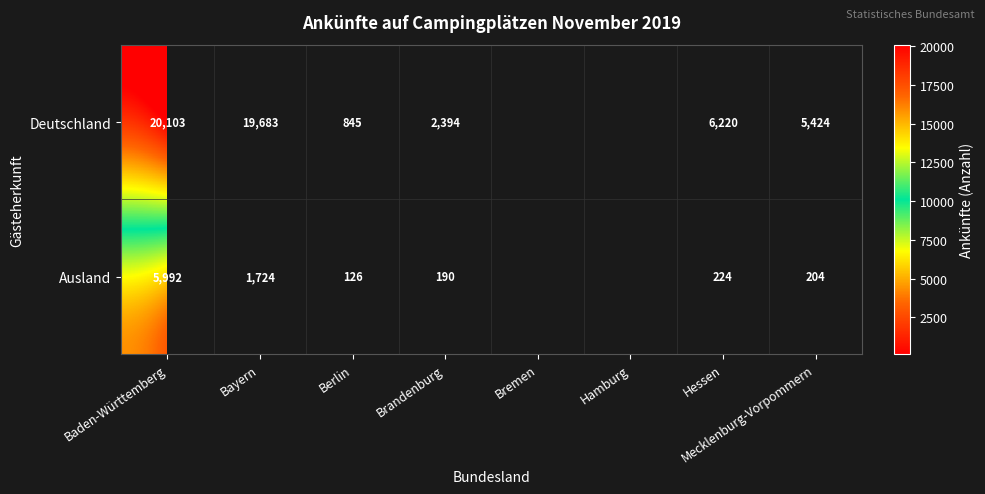

Is the value of Deutschland at Berlin greater than the value of Ausland at Bayern?

No